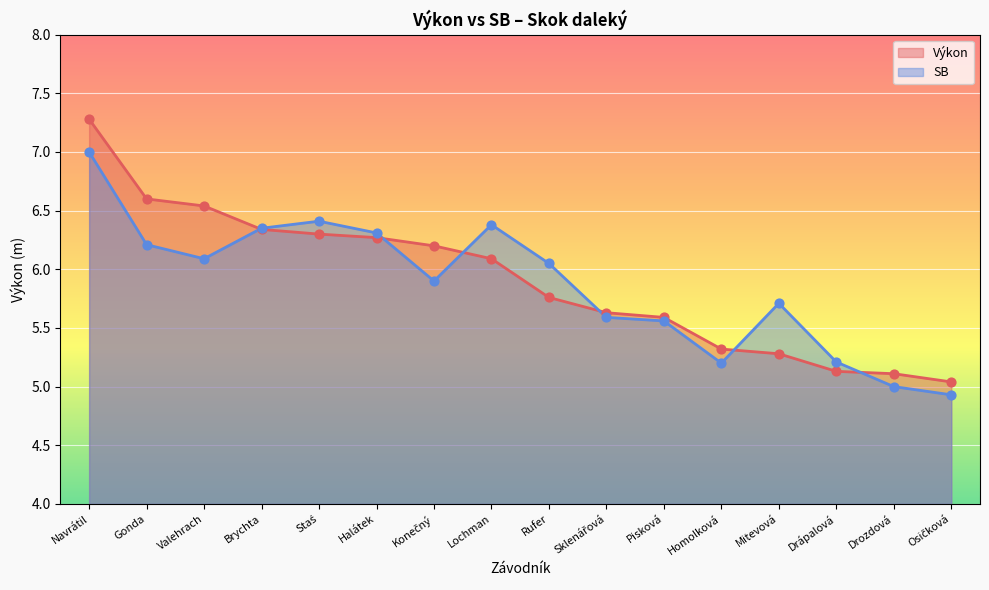

What are all the series names shown in the legend?

Výkon, SB